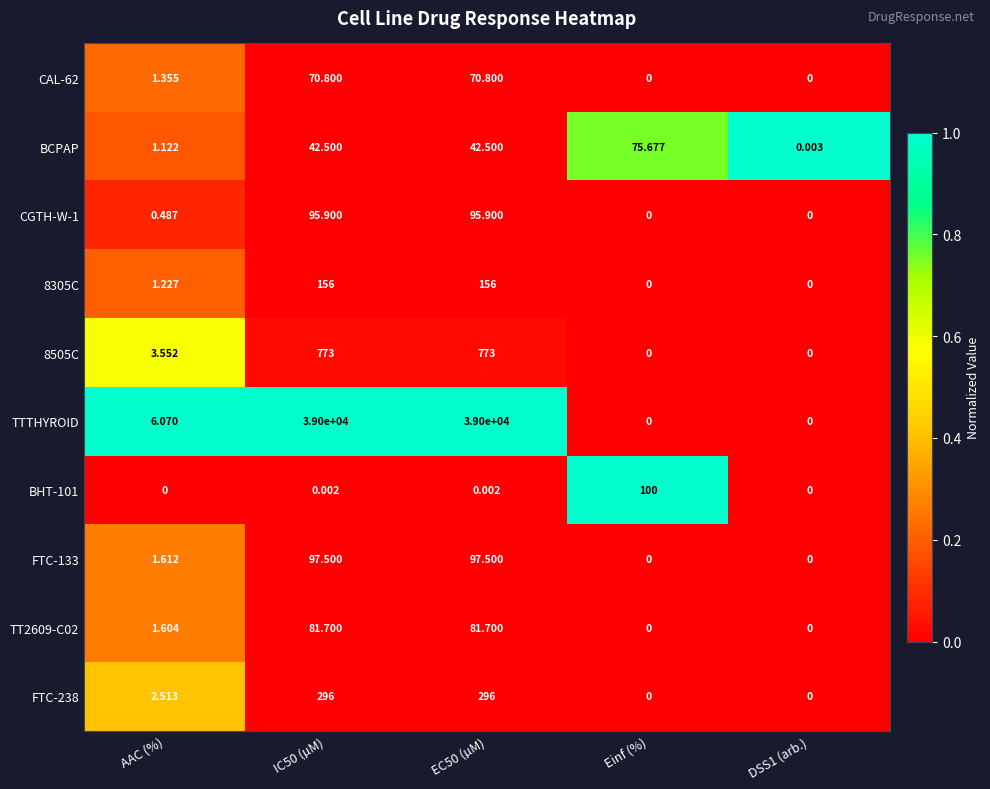

Where does the 8505C series first go above 3?

AAC (%)